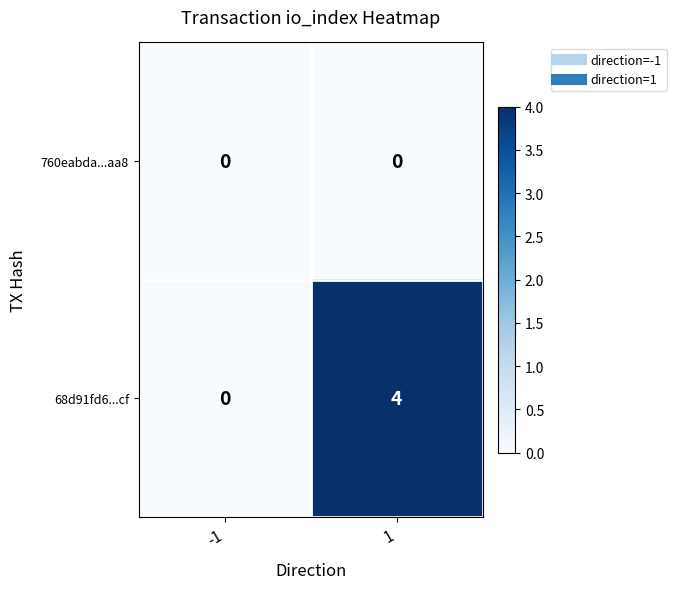

Is the value of 760eabda...aa8 at 1 greater than the value of 68d91fd6...cf at 1?

No